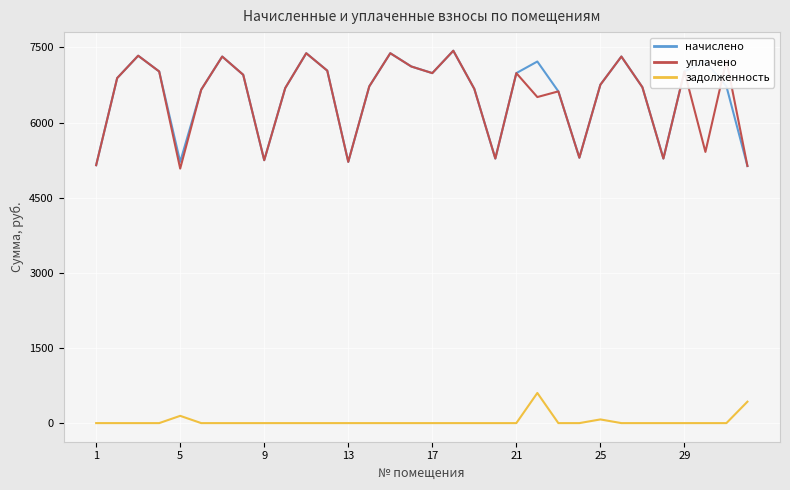

True or false: начислено and задолженность intersect in this chart.

False